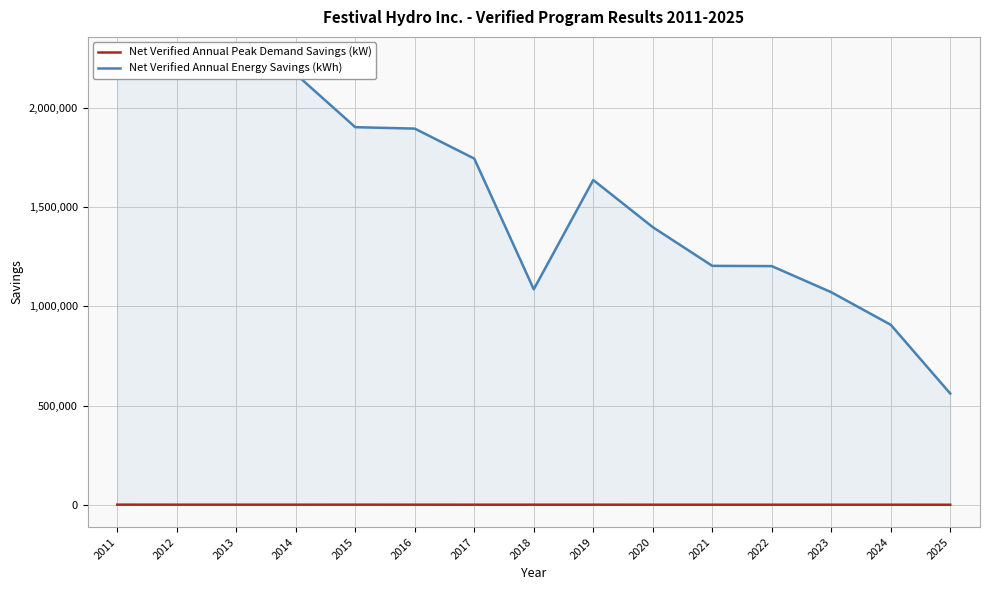

True or false: Net Verified Annual Peak Demand Savings (kW) and Net Verified Annual Energy Savings (kWh) cross at least once.

False